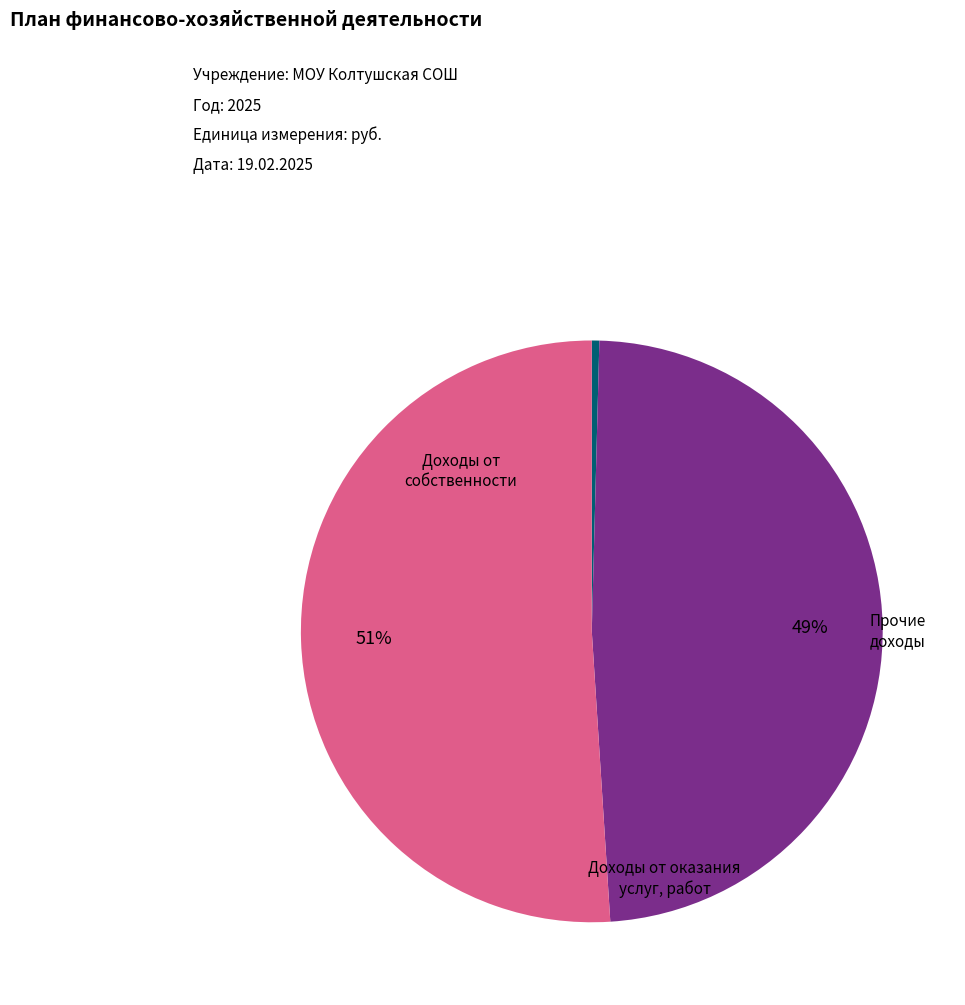

To the nearest percent, what is the difference between the largest and smallest slice percentages?

51%